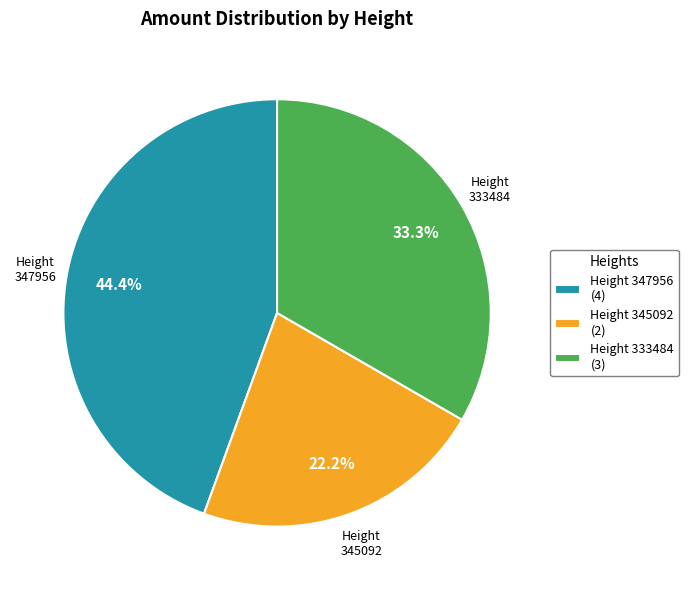

How many slices are in this pie chart?

3